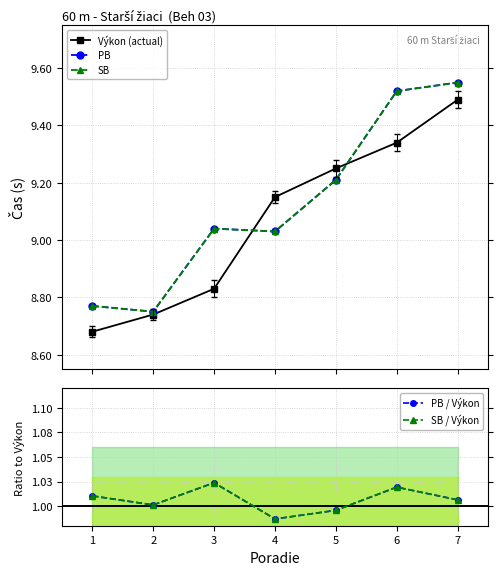

Is it true that PB equals 9.0 at 4?

True